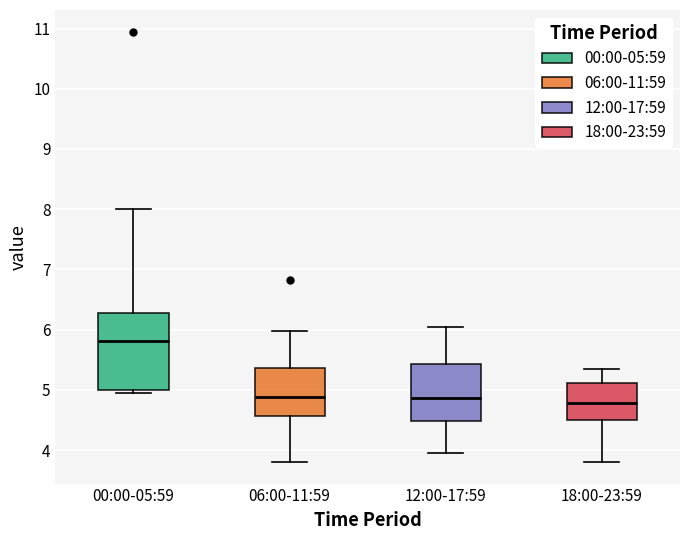

Where does the median line of the box for 00:00-05:59 sit on the y-axis? The values are not printed on the chart, so give them approximately, as read against the axis.

5.8